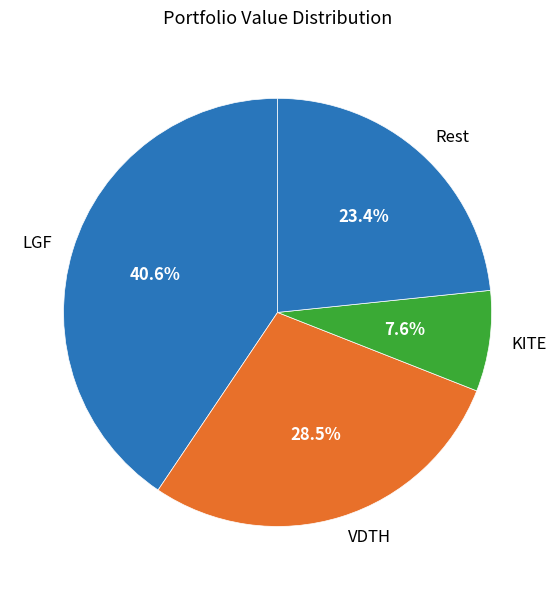

What is the largest slice in the pie chart?

LGF